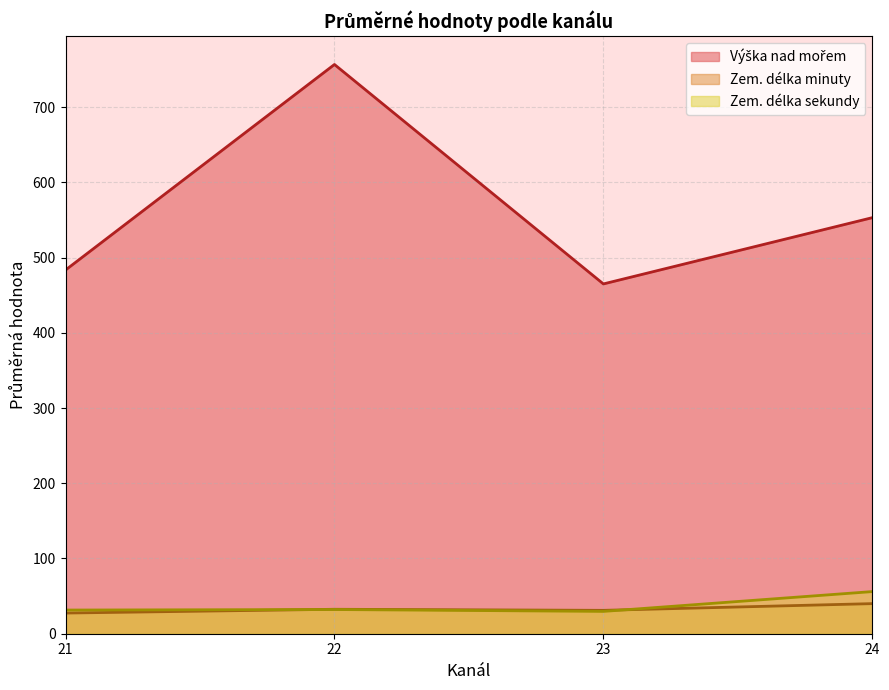

True or false: Zem. délka sekundy and Výška nad mořem intersect in this chart.

False